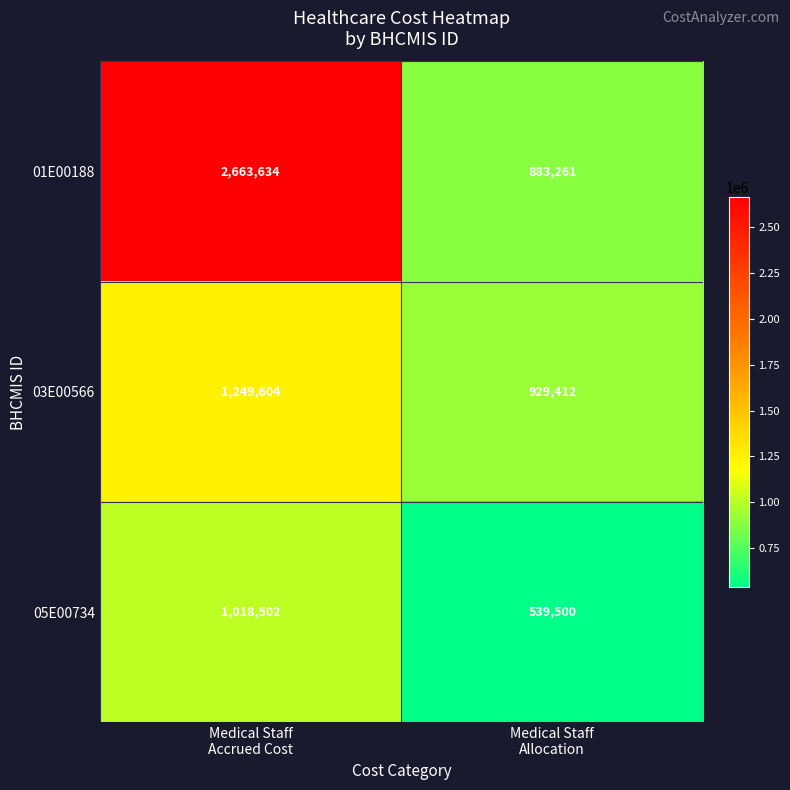

What is the difference between the maximum and minimum values in the 01E00188 series?

1780373